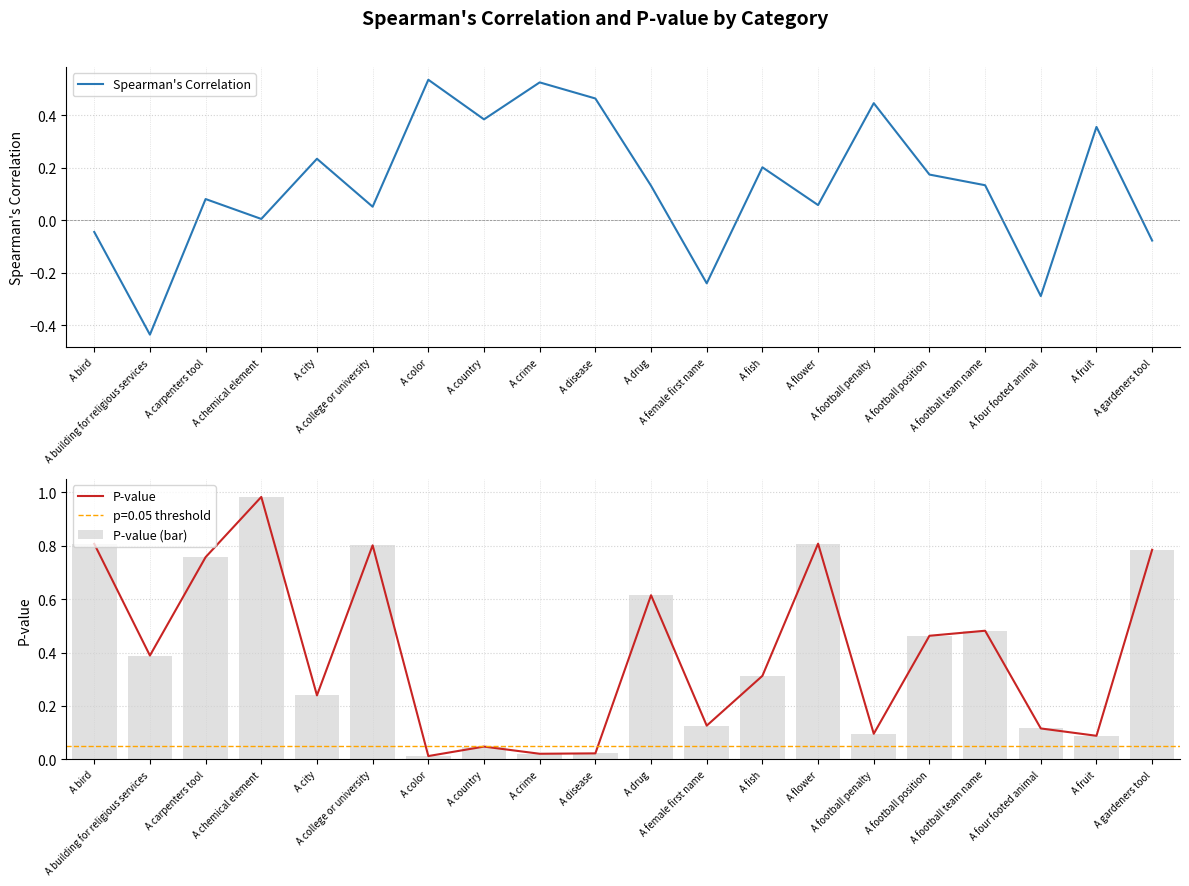

At which label does P-value (bar) reach its minimum?

A color